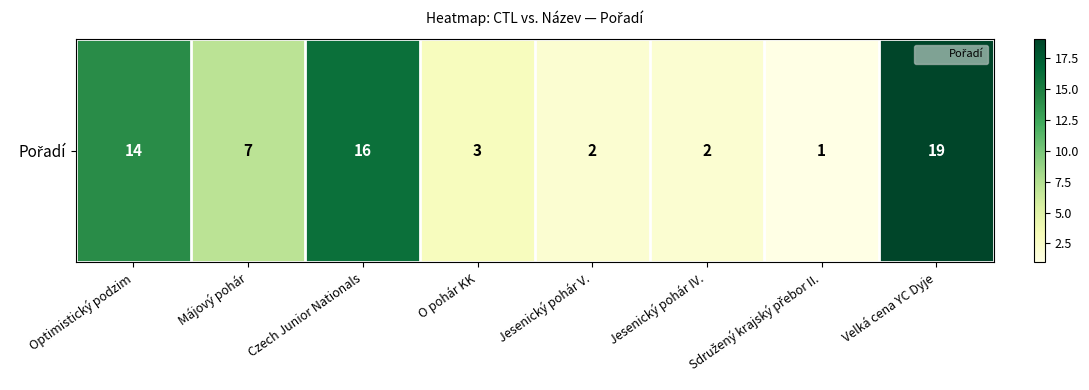

Reading right to left, extract all data points from this chart.

Velká cena YC Dyje=19	Sdružený krajský přebor II.=1	Jesenický pohár IV.=2	Jesenický pohár V.=2	O pohár KK=3	Czech Junior Nationals=16	Májový pohár=7	Optimistický podzim=14